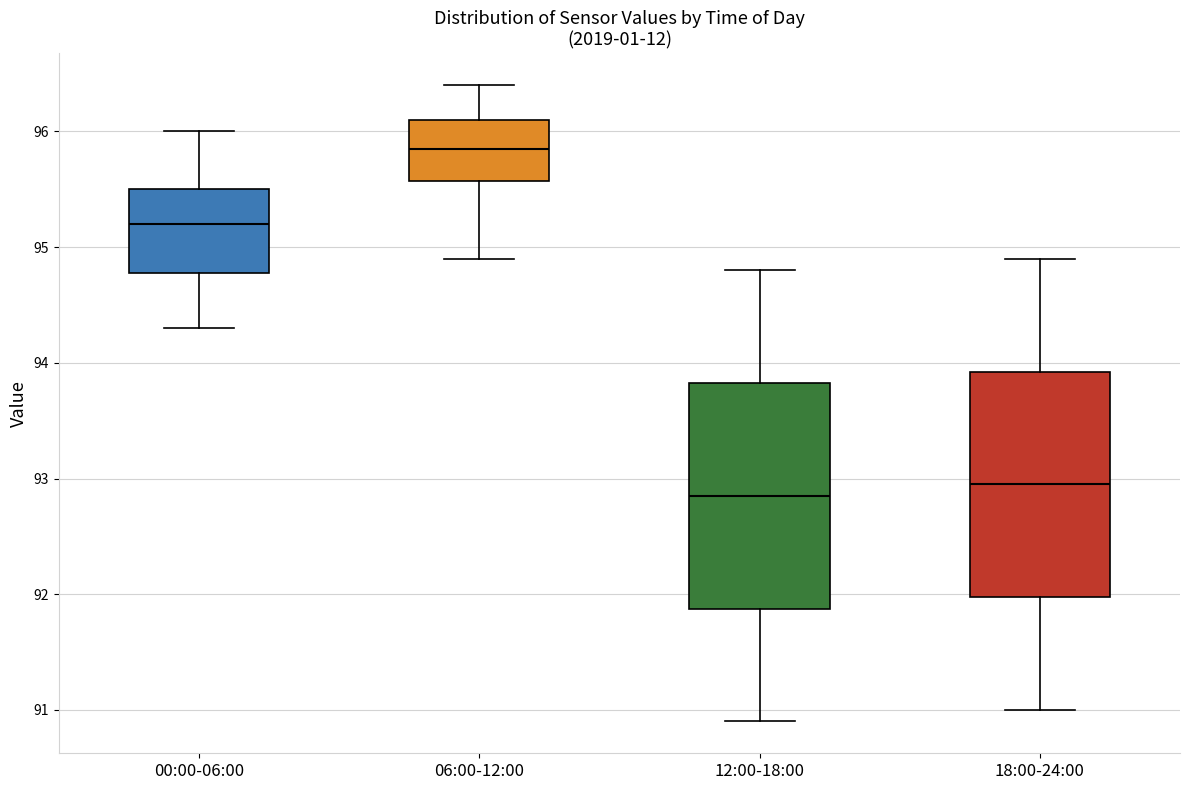

Which box's median line is the lowest?

12:00-18:00